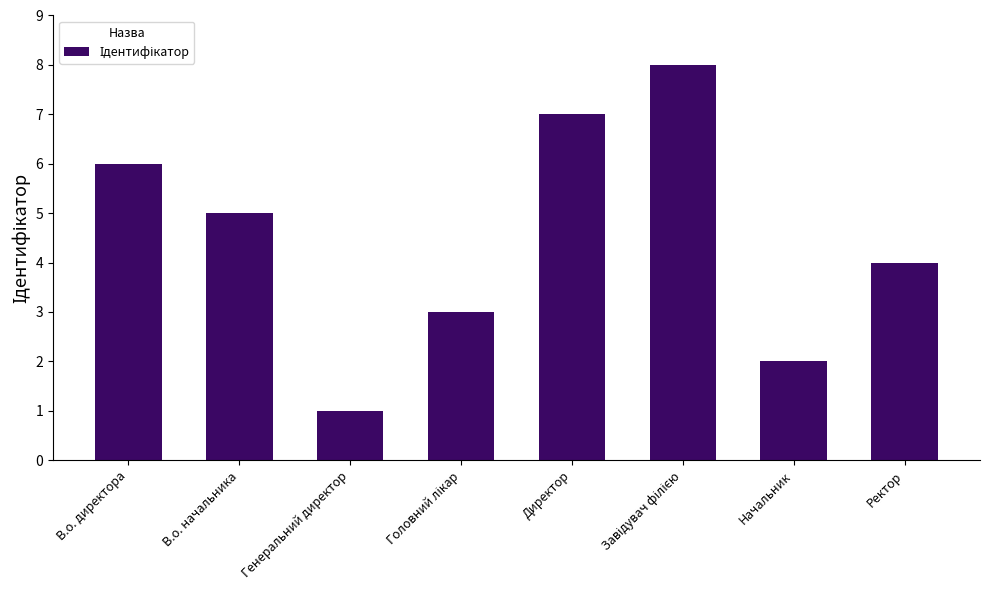

What is the value of the 1st bar from the left?

6